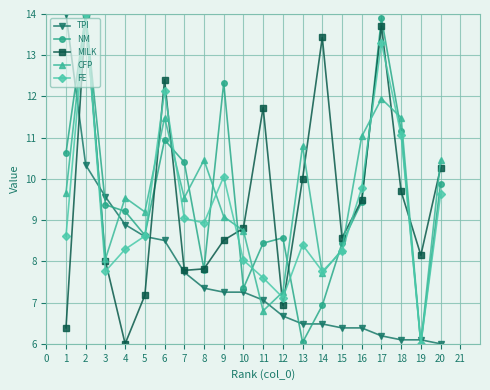

What are all the series names shown in the legend?

TPI, NM, MILK, CFP, FE